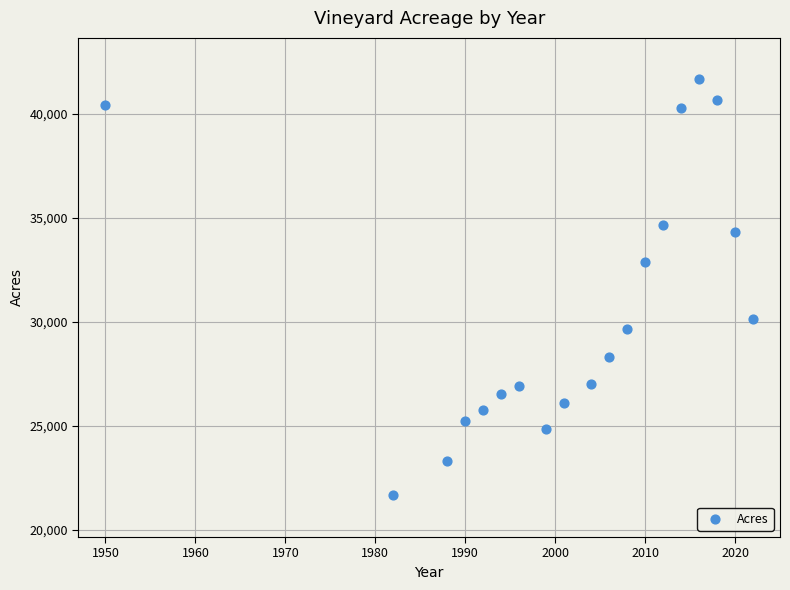

What is the range of Y values (max minus min)?

20005.2